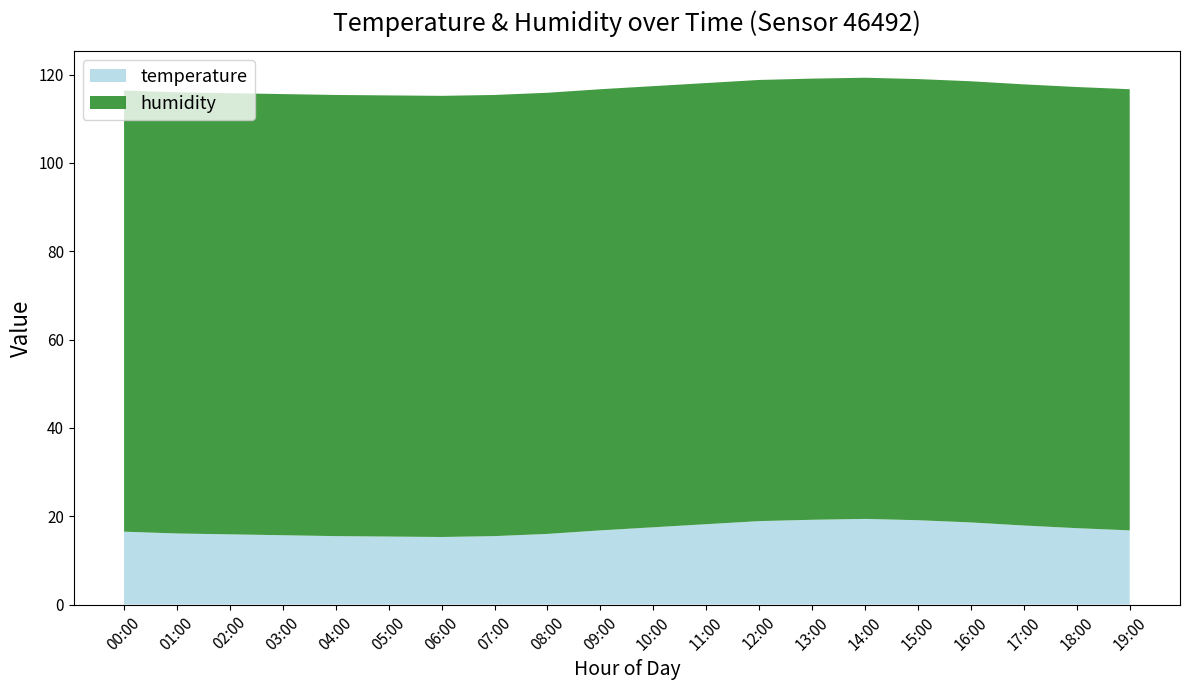

Reading left to right, list all the values displayed in this chart.

temperature: 00:00=16.5	01:00=16.1	02:00=15.9	03:00=15.7	04:00=15.5	05:00=15.4	06:00=15.3	07:00=15.5	08:00=16.0	09:00=16.8	10:00=17.5	11:00=18.2	12:00=18.9	13:00=19.2	14:00=19.4	15:00=19.1	16:00=18.6	17:00=17.9	18:00=17.3	19:00=16.8
humidity: 00:00=99.9	01:00=99.9	02:00=99.9	03:00=99.9	04:00=99.9	05:00=99.9	06:00=99.9	07:00=99.9	08:00=99.9	09:00=99.9	10:00=99.9	11:00=99.9	12:00=99.9	13:00=99.9	14:00=99.9	15:00=99.9	16:00=99.9	17:00=99.9	18:00=99.9	19:00=99.9